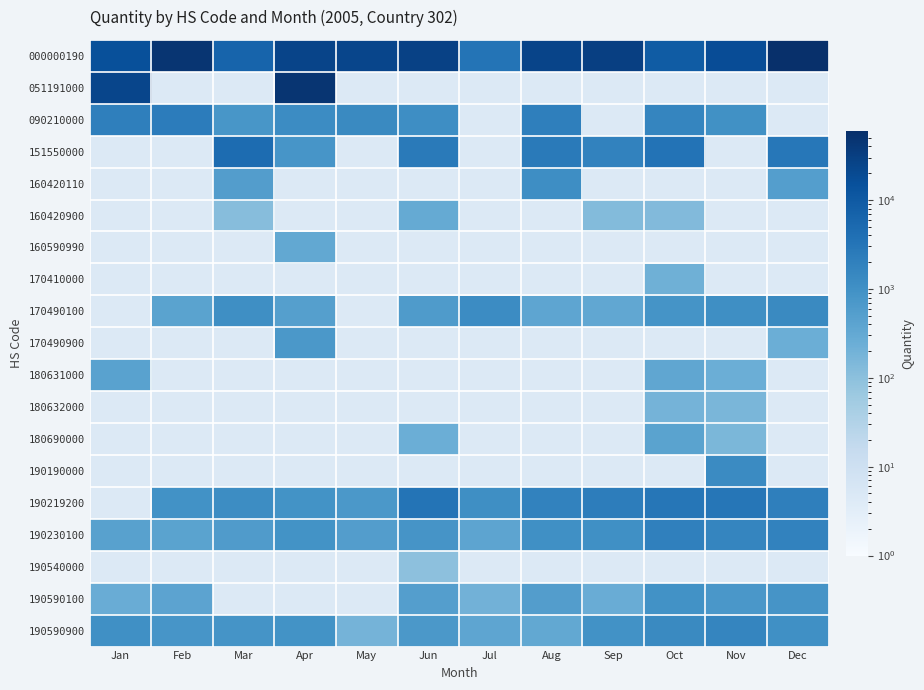

How many values in 180690000 are above zero?

3